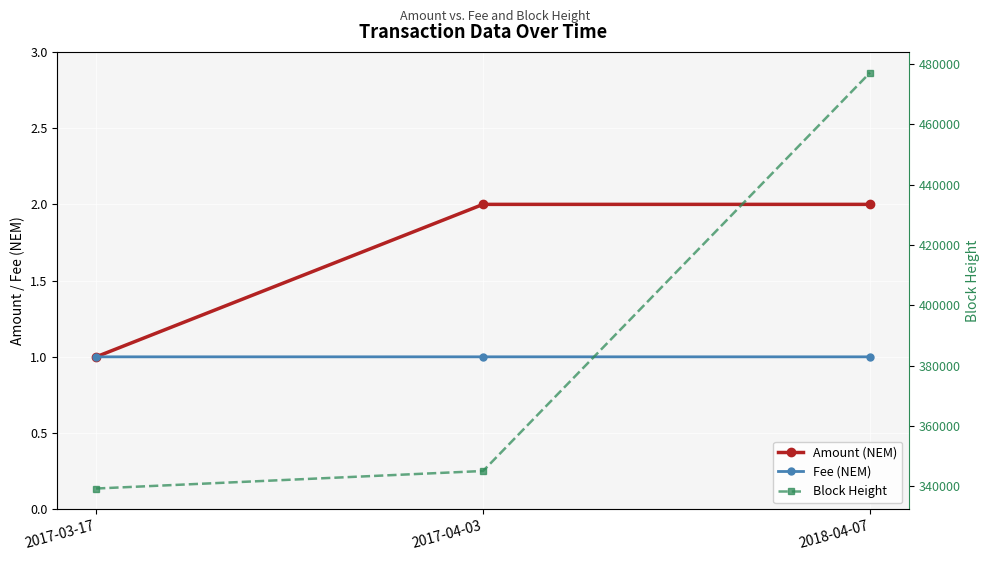

Reading left to right, list all the values displayed in this chart.

Amount (NEM): 1.0	2.0	2.0
Fee (NEM): 1.0	1.0	1.0
Block Height: 339272.0	345081.0	477060.0